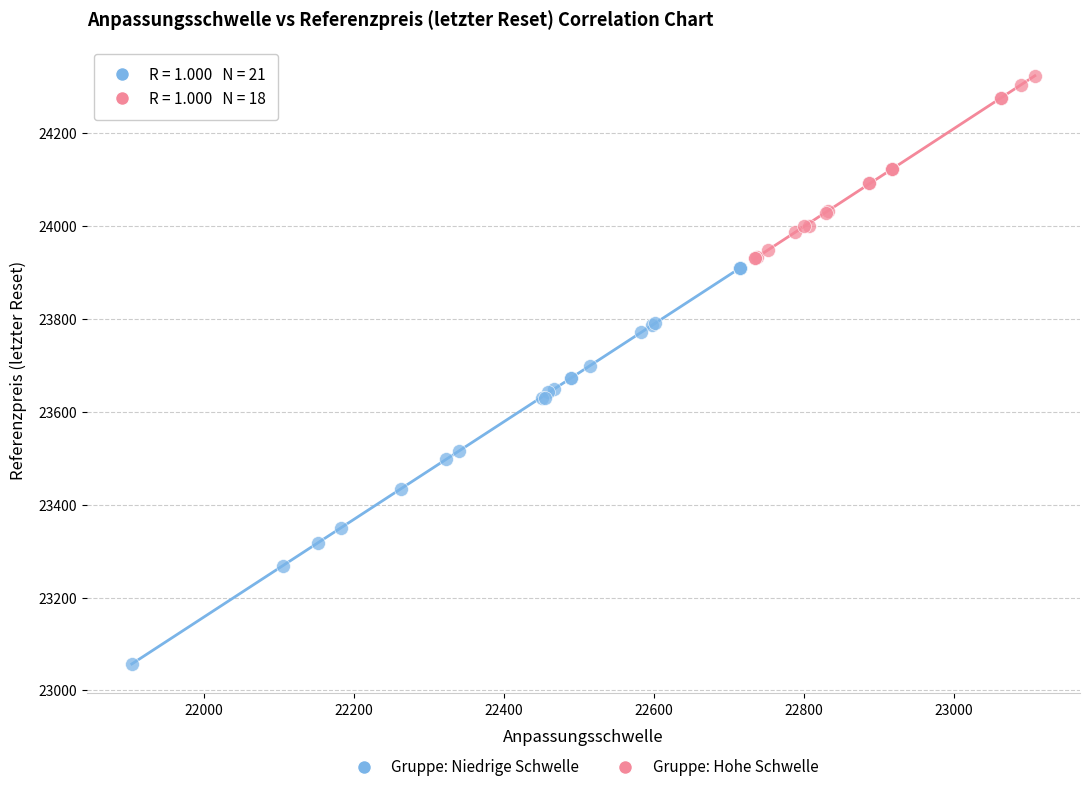

Which series has the largest Y range (max minus min)?

Gruppe: Niedrige Schwelle